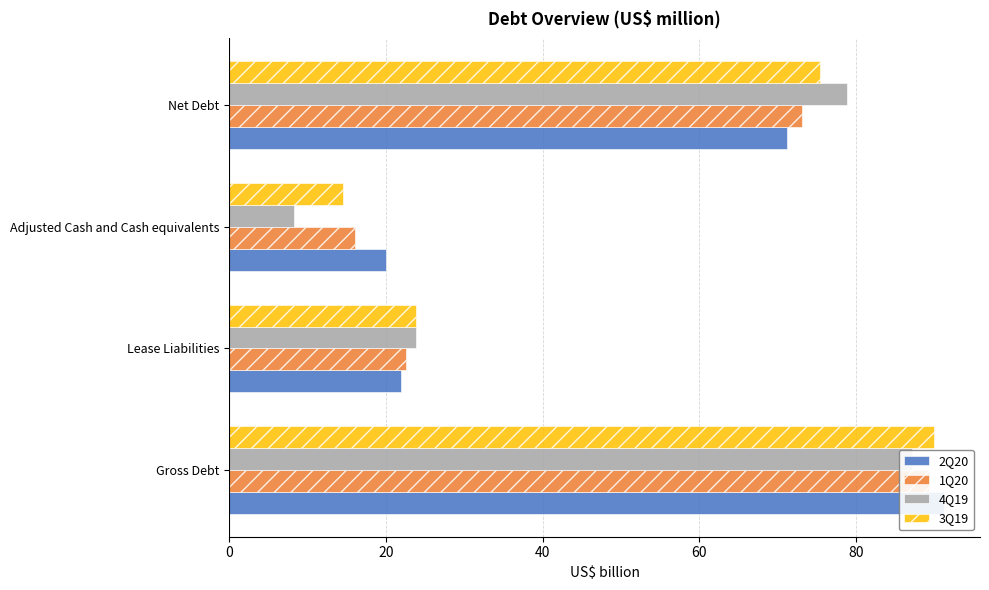

What is the approximate value of 2Q20 at Gross Debt?

91.2